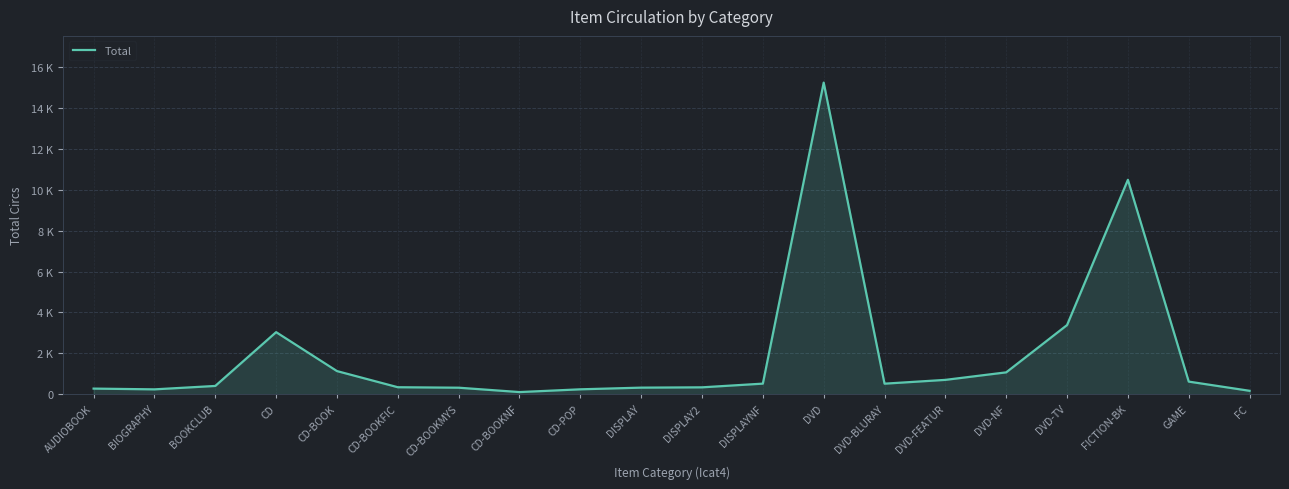

What is the difference between the maximum and second lowest values?

15080